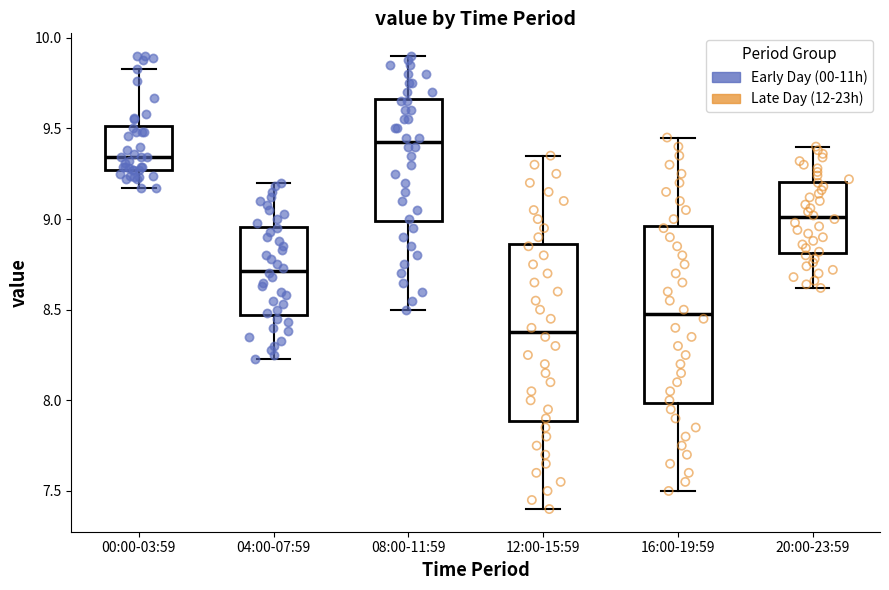

Which box has the highest median line?

08:00-11:59